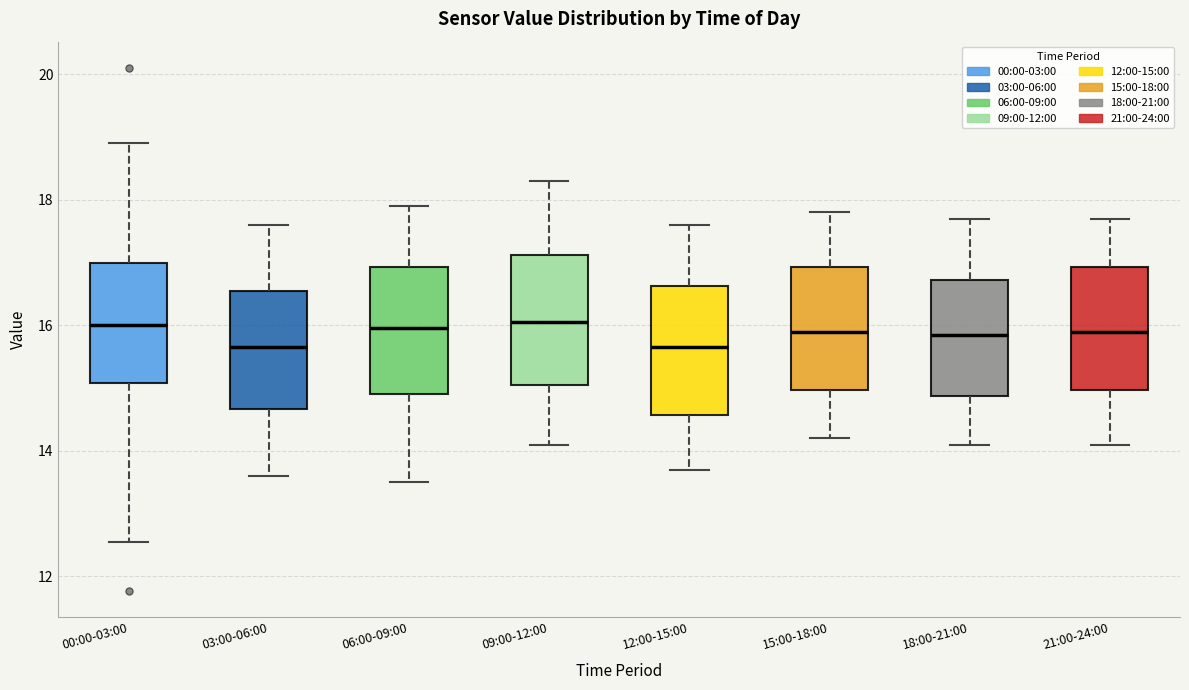

Where is the upper edge of the box for 00:00-03:00 on the y-axis? The values are not printed on the chart, so give them approximately, as read against the axis.

17.0